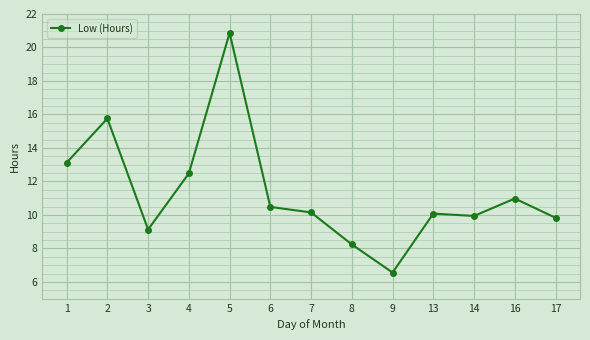

How many points are higher than both their immediate neighbors (excluding endpoints)?

4